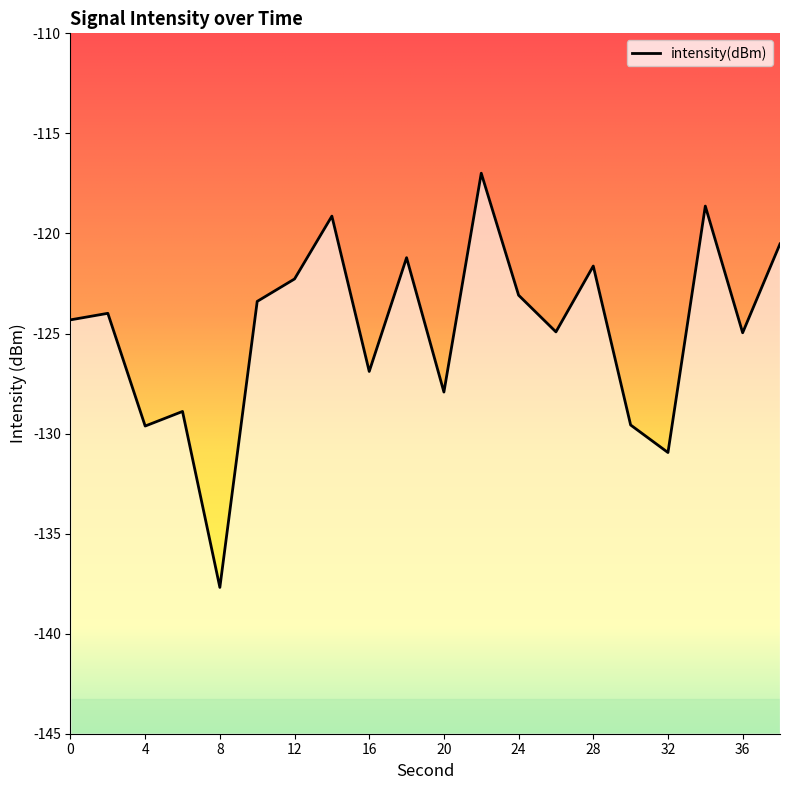

Where does the data first go above -123?

12